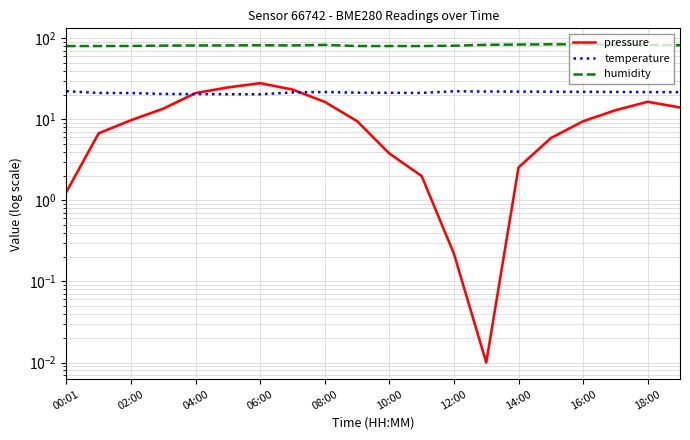

What is the difference between the second highest and second lowest values in the pressure series?

24.6